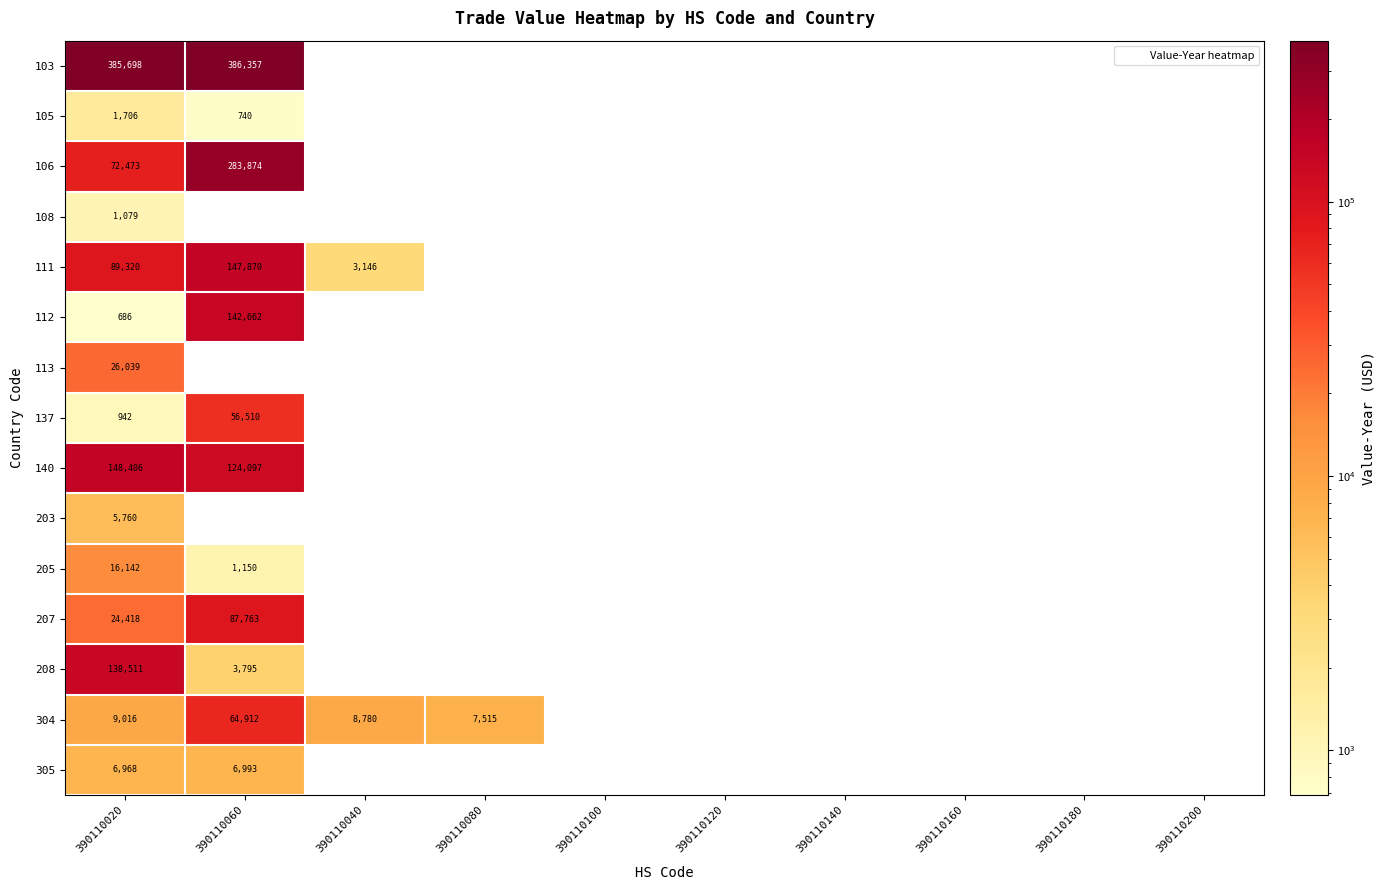

Is the value of 203 at 390110020 greater than the value of 208 at 390110160?

Yes